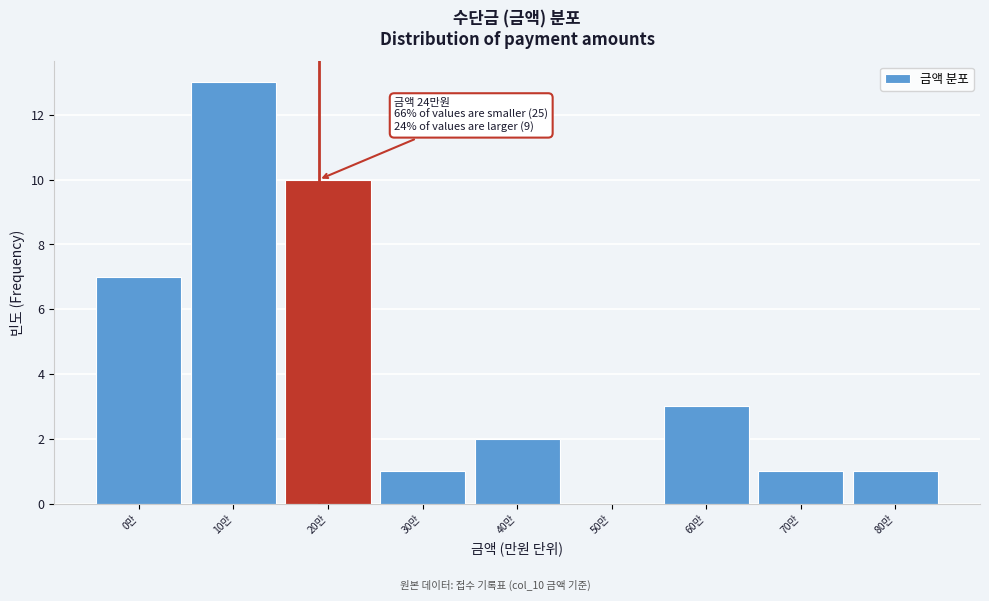

Reading right to left, extract all data points from this chart.

80만=1	70만=1	60만=3	50만=0	40만=2	30만=1	20만=10	10만=13	0만=7